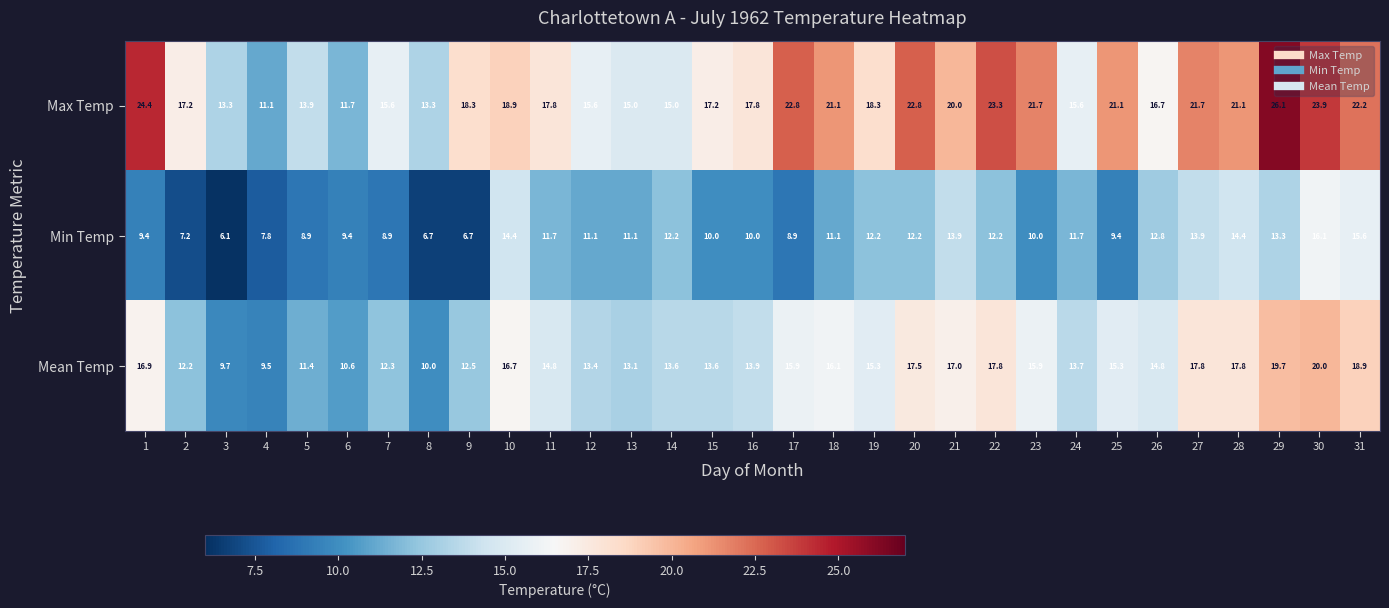

Rank the series at 19 from highest to lowest value.

Max Temp, Mean Temp, Min Temp